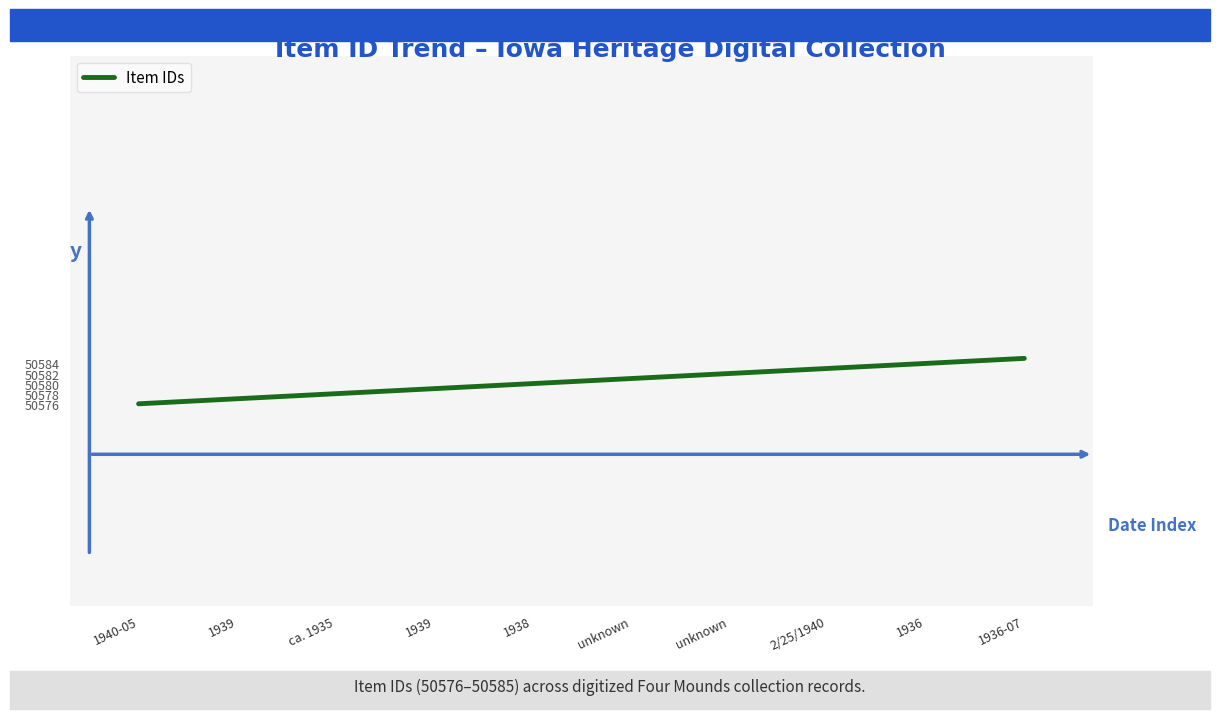

Does the chart have visible grid lines?

No